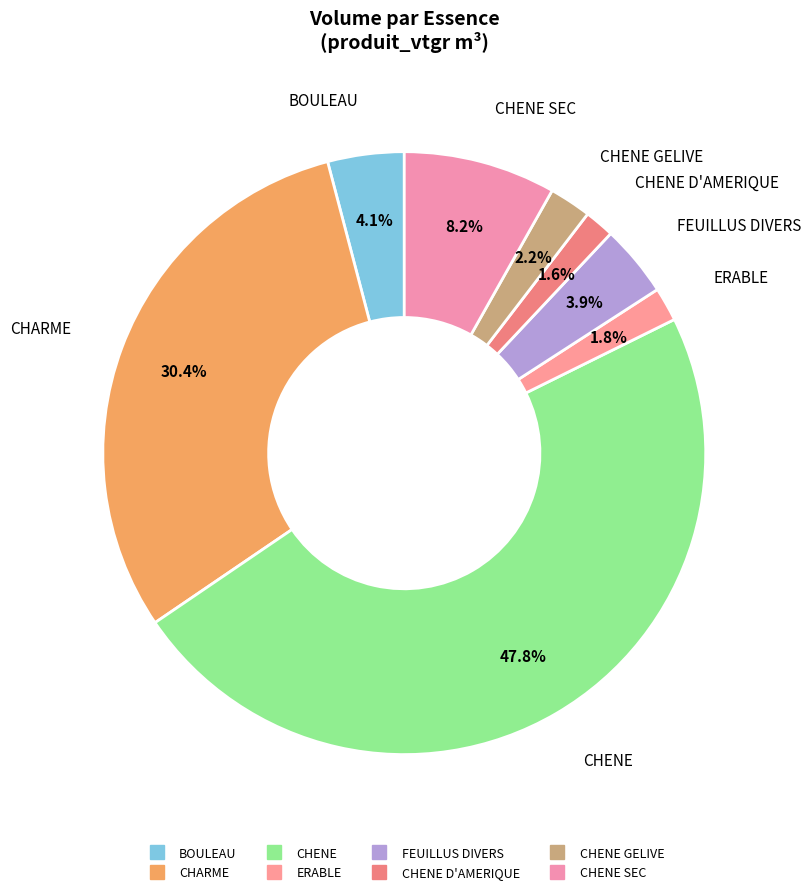

How many segments does this pie chart have?

8